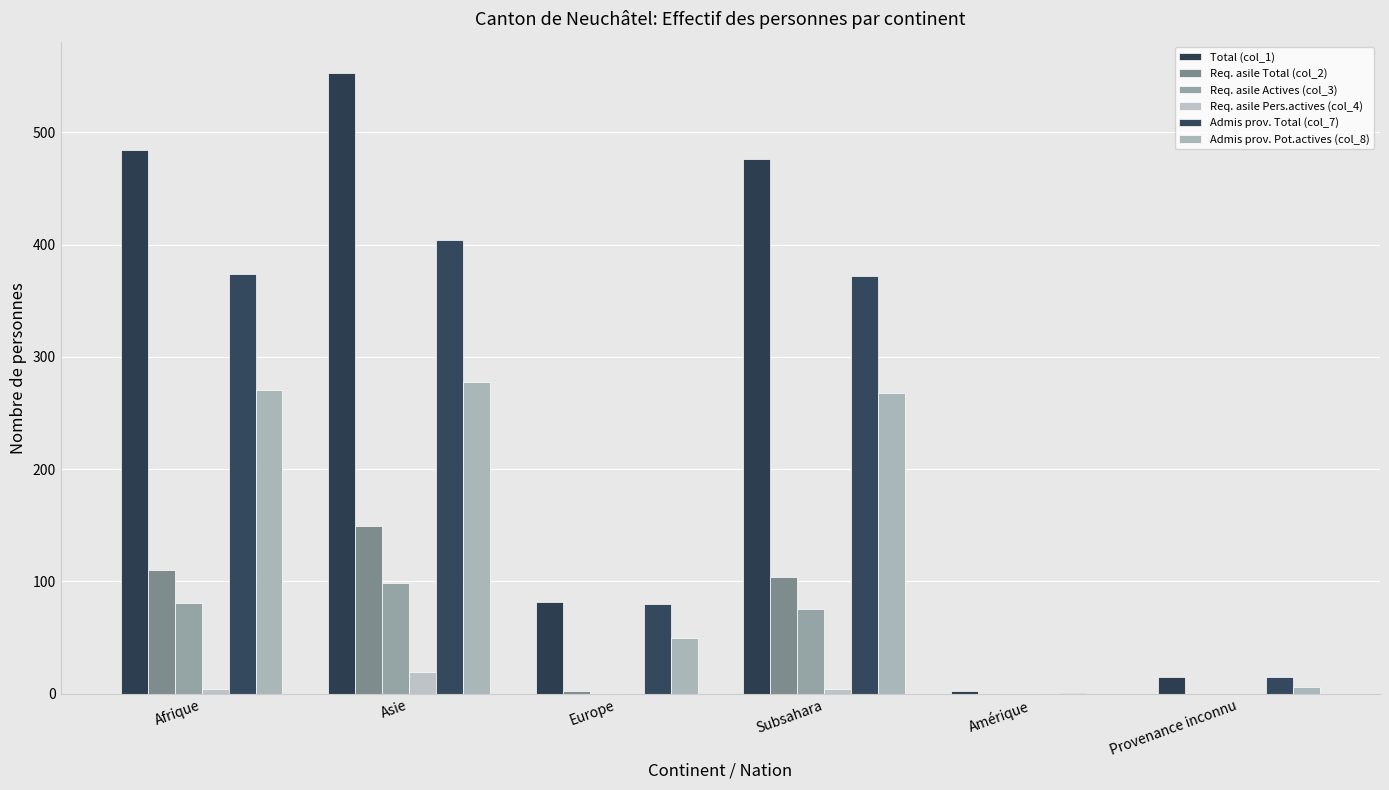

What is the difference between the highest and lowest values at Europe?

82